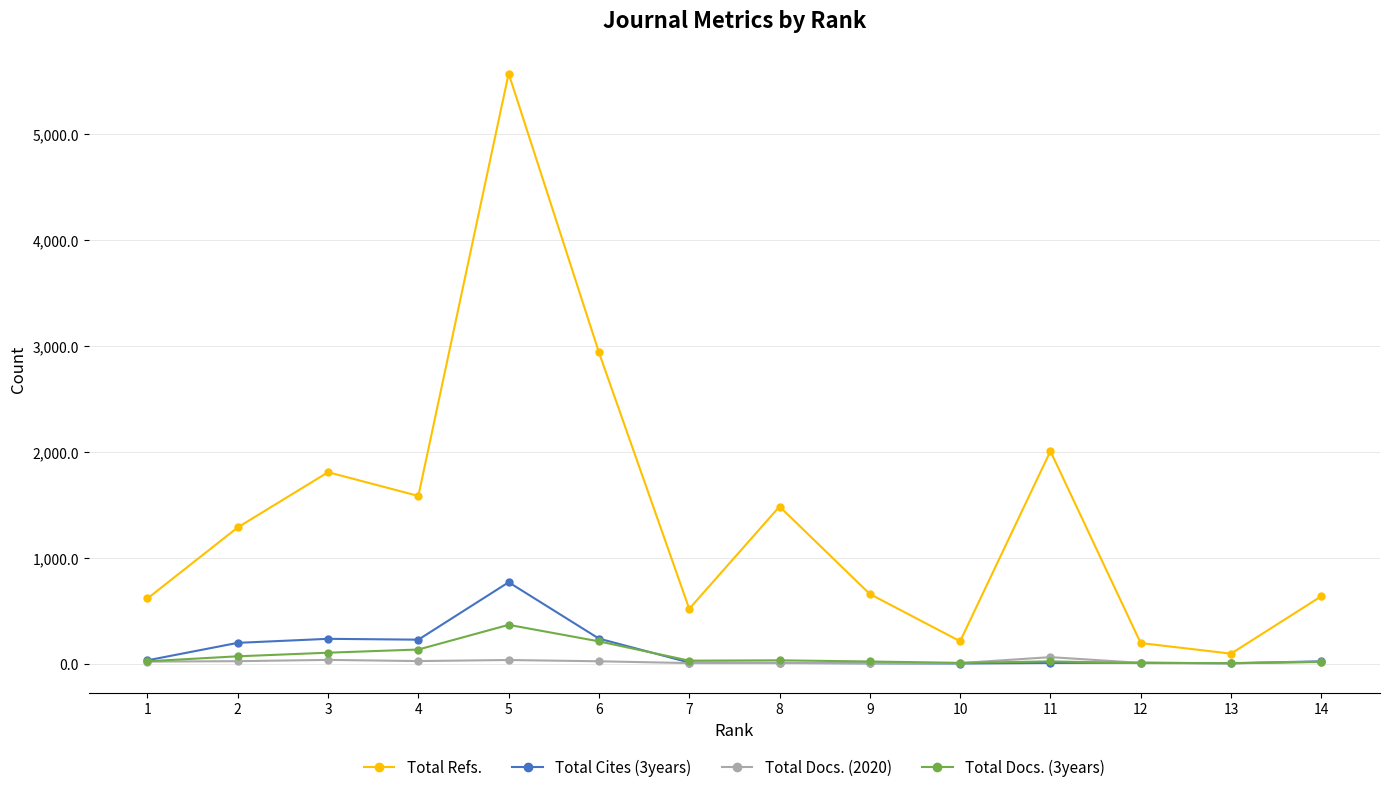

Which series has the largest total across all categories?

Total Refs.